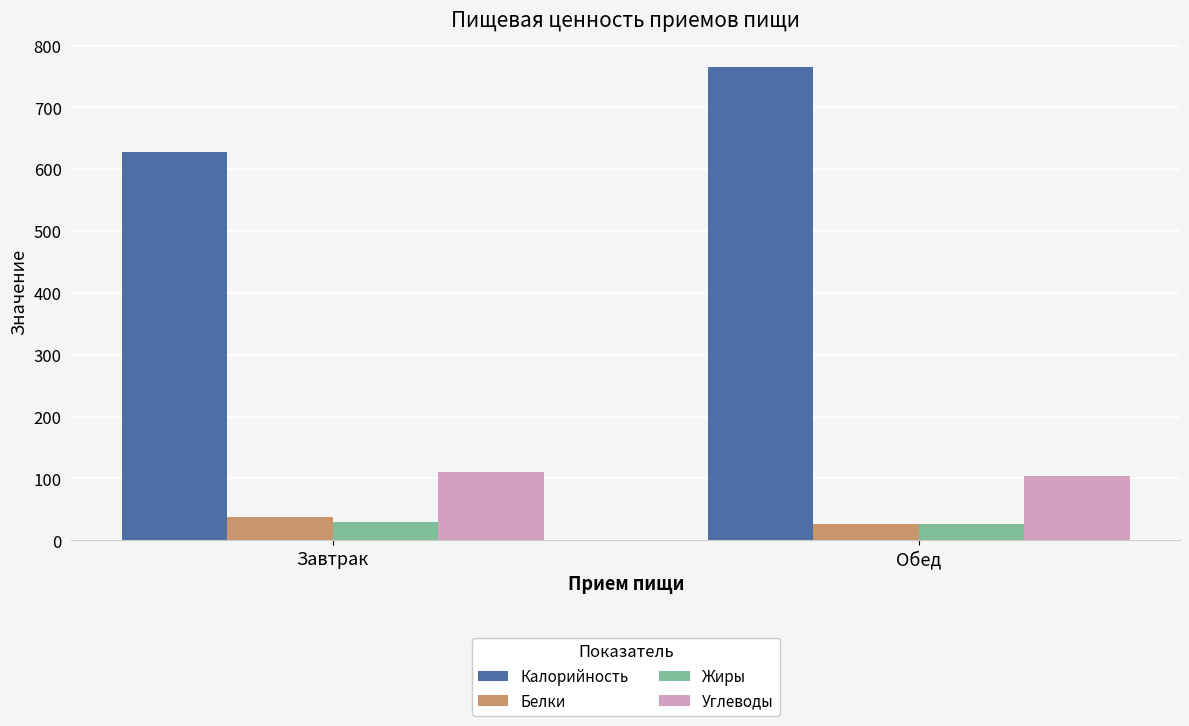

Read the Углеводы value at Завтрак.

110.5